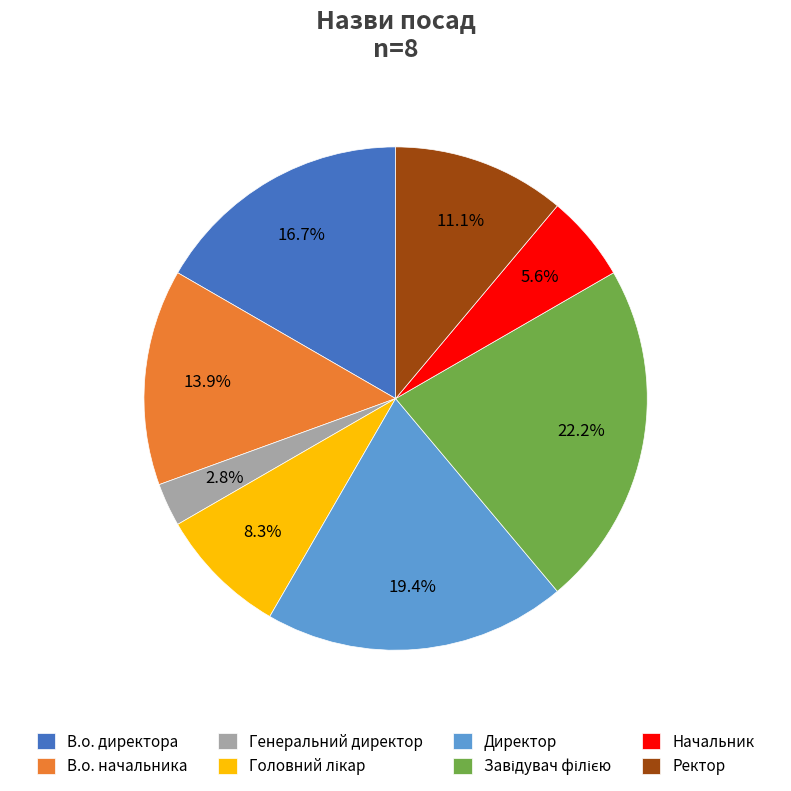

Is the sum of Начальник and В.о. начальника greater than half?

No